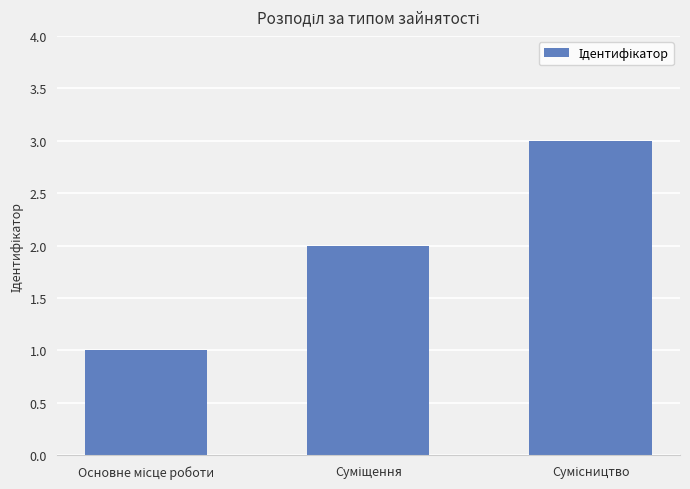

What is the maximum value shown in the chart?

3